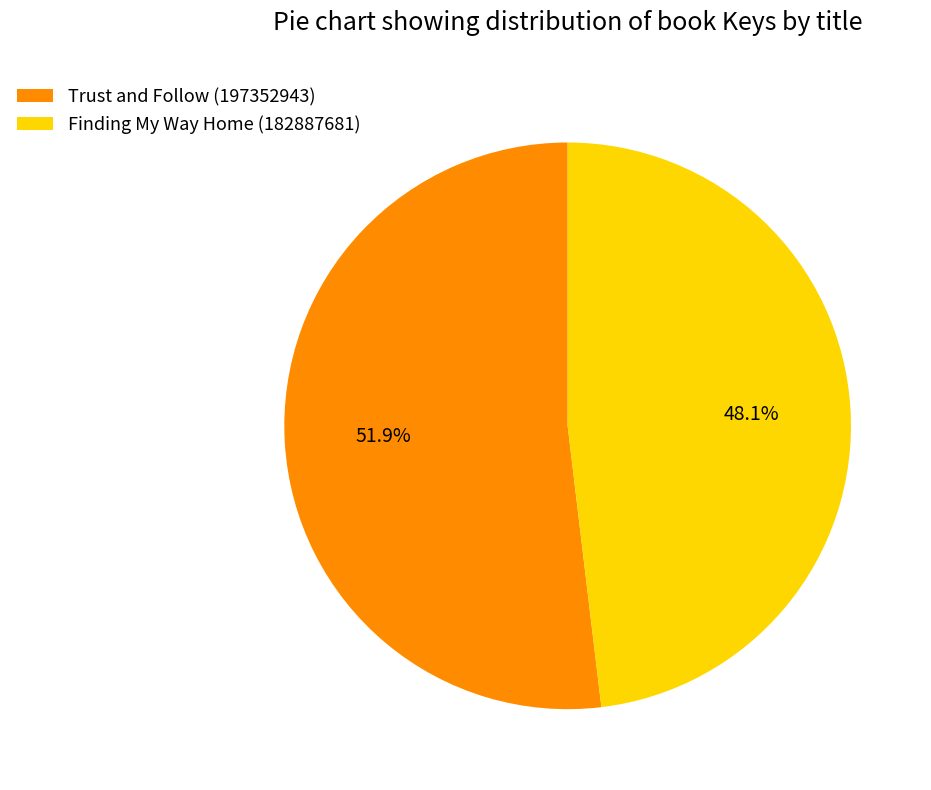

Which category has the biggest portion of the pie?

Trust and Follow (197352943)